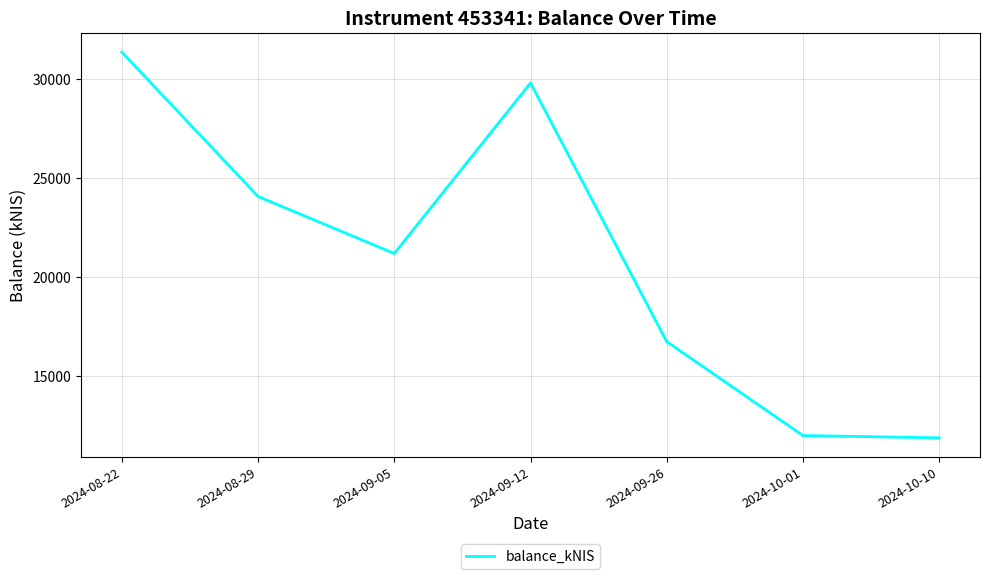

At which category does the chart reach its peak across all series?

2024-08-22